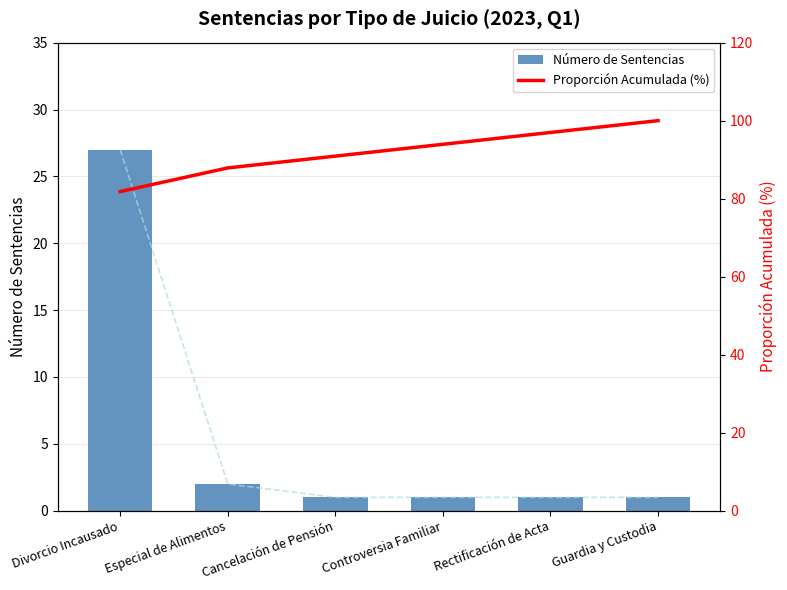

Reading right to left, transcribe all the data shown in this chart.

Número de Sentencias: 1.0	1.0	1.0	1.0	2.0	27.0
Proporción Acumulada (%): 100.0	97.0	93.9	90.9	87.9	81.8